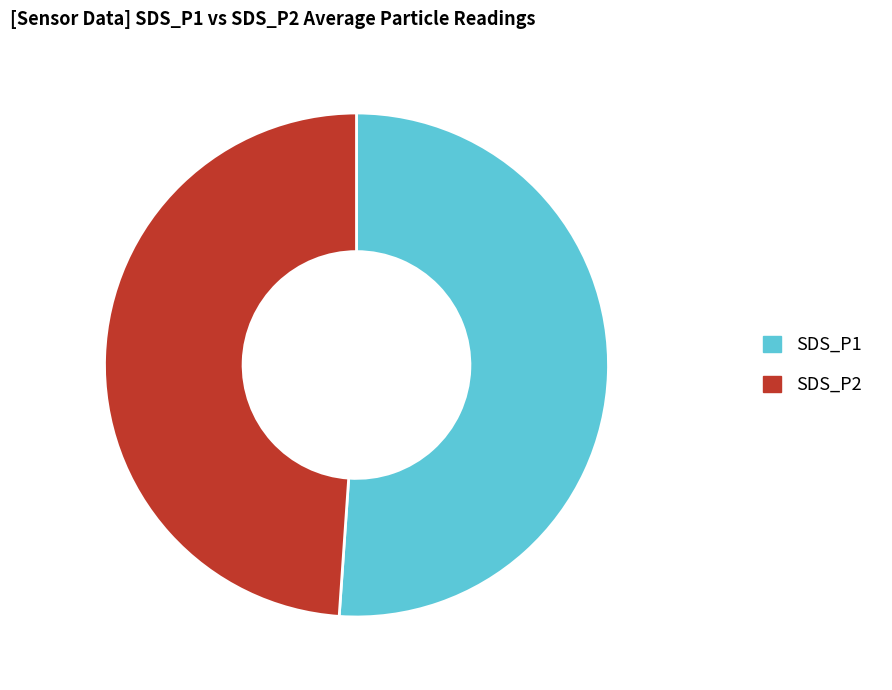

How many segments does this pie chart have?

2